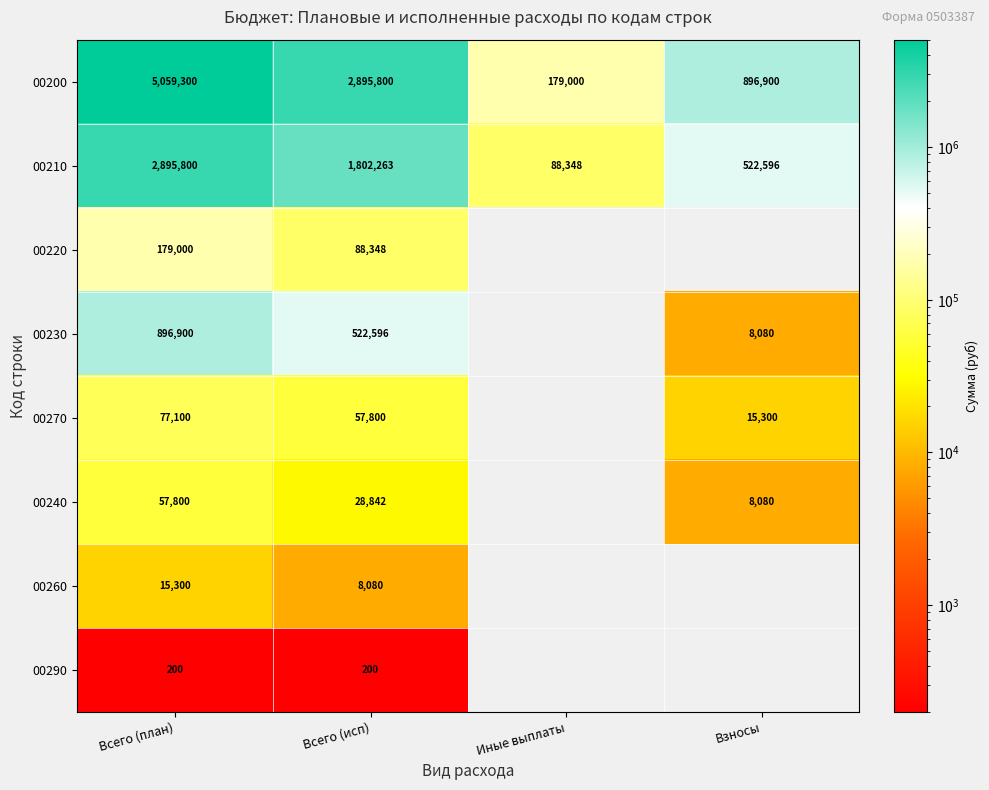

What is the difference between the second highest and second lowest values in the 00200 series?

1998900